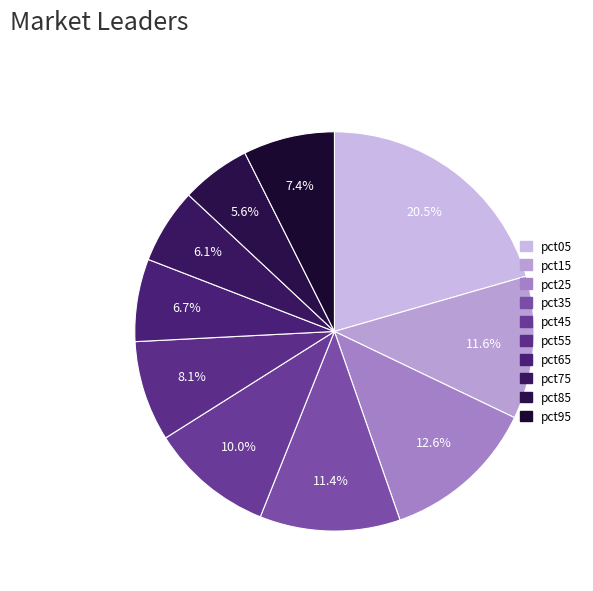

Count the number of slices in the pie.

10